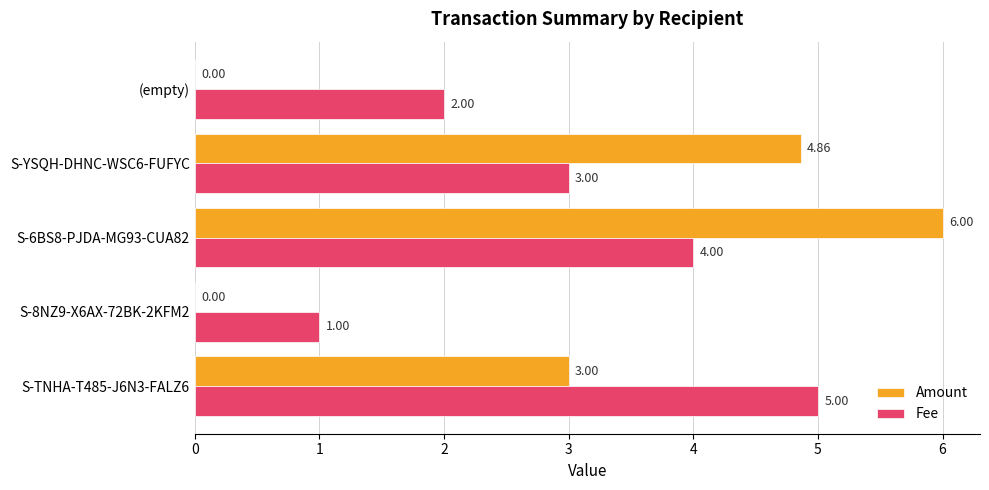

How many Fee values are between 2 and 4?

3